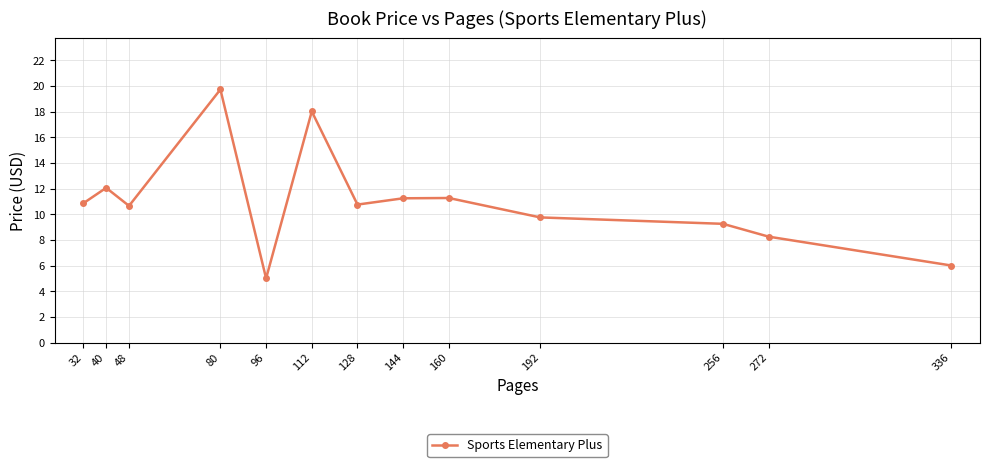

What is the sum of all values?

142.8